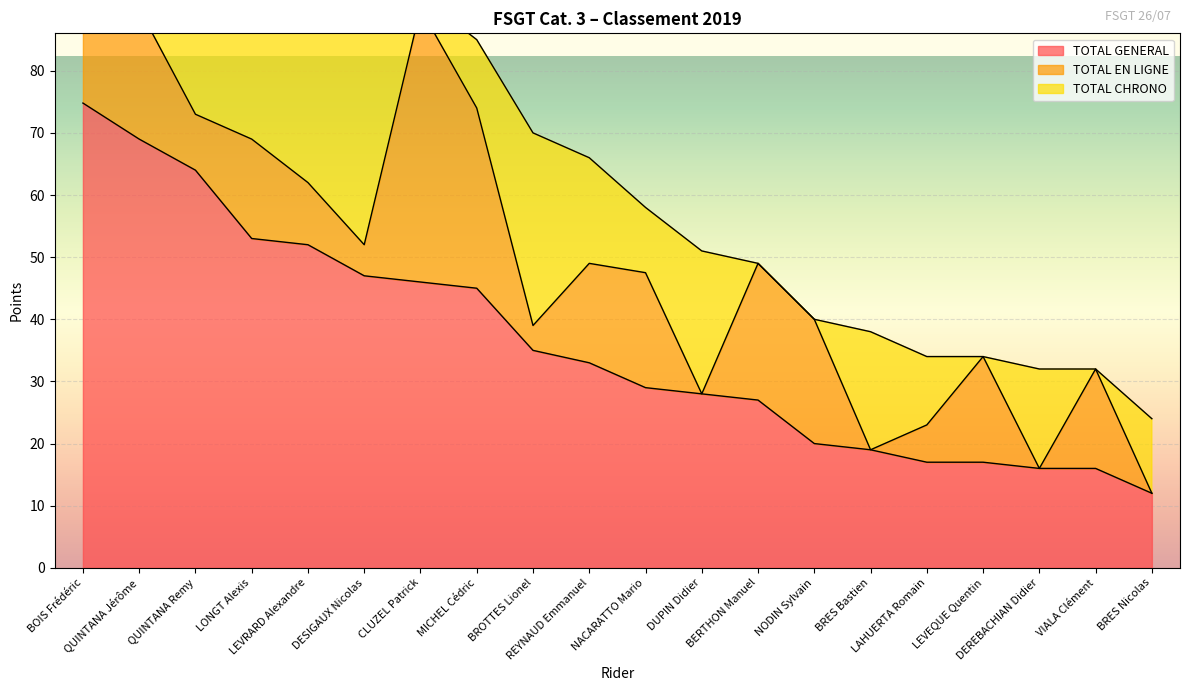

True or false: TOTAL GENERAL and TOTAL EN LIGNE cross at least once.

False